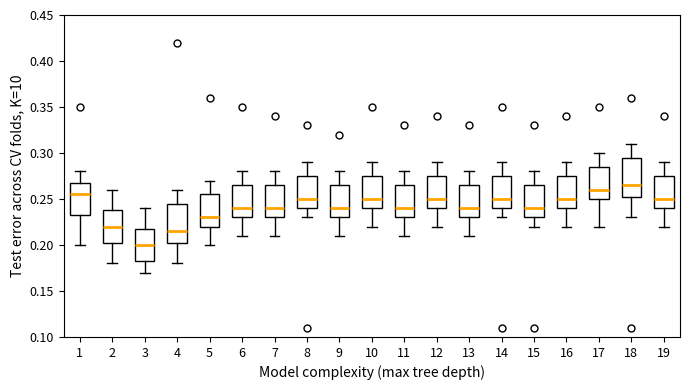

Reading left to right, read every box against the y-axis: the position of its median line, the range the box covers, and the ends of its whiskers. The values are not printed on the chart, so give them approximately, as read against the axis.

1: median 0.255, box 0.235 to 0.270, whiskers 0.200 to 0.280
2: median 0.220, box 0.205 to 0.240, whiskers 0.180 to 0.260
3: median 0.200, box 0.185 to 0.220, whiskers 0.170 to 0.240
4: median 0.215, box 0.205 to 0.245, whiskers 0.180 to 0.260
5: median 0.230, box 0.220 to 0.255, whiskers 0.200 to 0.270
6: median 0.240, box 0.230 to 0.265, whiskers 0.210 to 0.280
7: median 0.240, box 0.230 to 0.265, whiskers 0.210 to 0.280
8: median 0.250, box 0.240 to 0.275, whiskers 0.230 to 0.290
9: median 0.240, box 0.230 to 0.265, whiskers 0.210 to 0.280
10: median 0.250, box 0.240 to 0.275, whiskers 0.220 to 0.290
11: median 0.240, box 0.230 to 0.265, whiskers 0.210 to 0.280
12: median 0.250, box 0.240 to 0.275, whiskers 0.220 to 0.290
13: median 0.240, box 0.230 to 0.265, whiskers 0.210 to 0.280
14: median 0.250, box 0.240 to 0.275, whiskers 0.230 to 0.290
15: median 0.240, box 0.230 to 0.265, whiskers 0.220 to 0.280
16: median 0.250, box 0.240 to 0.275, whiskers 0.220 to 0.290
17: median 0.260, box 0.250 to 0.285, whiskers 0.220 to 0.300
18: median 0.265, box 0.255 to 0.295, whiskers 0.230 to 0.310
19: median 0.250, box 0.240 to 0.275, whiskers 0.220 to 0.290